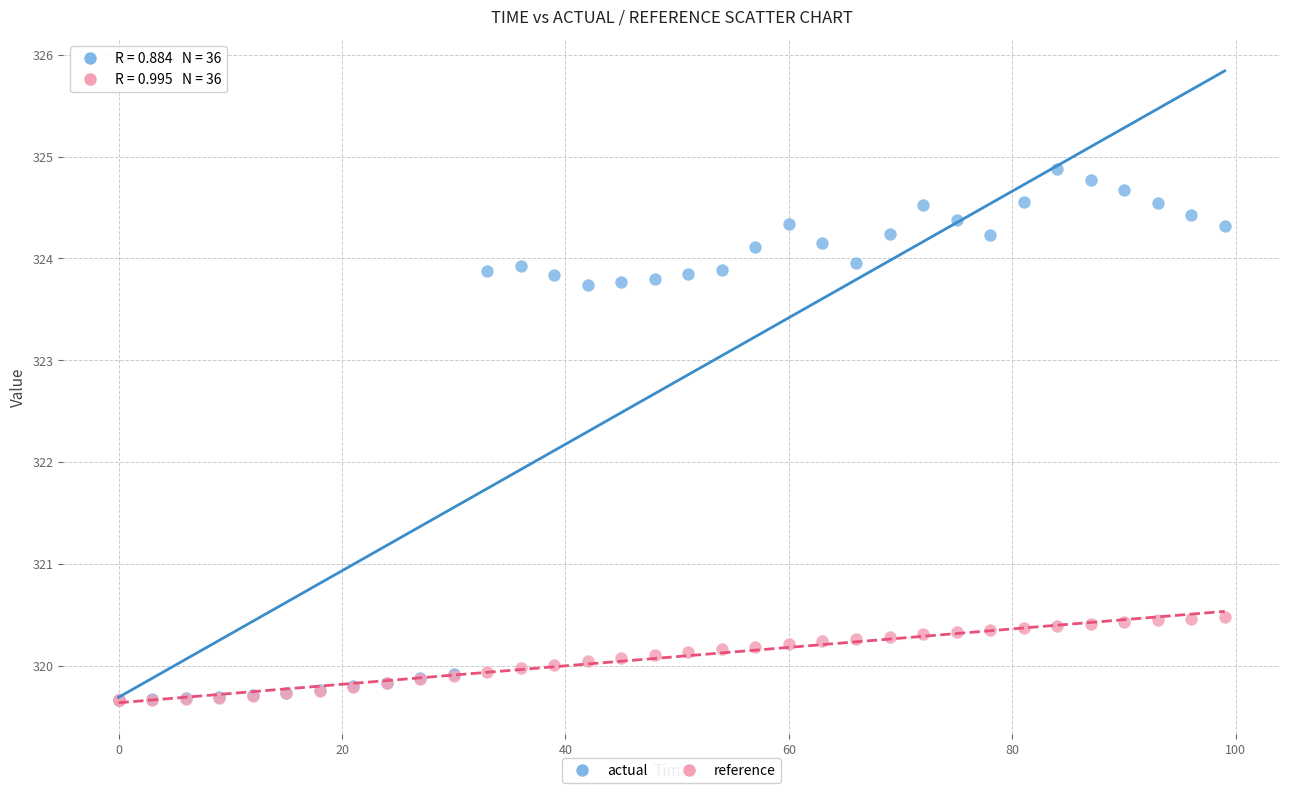

What are all the series names shown in the legend?

actual, reference